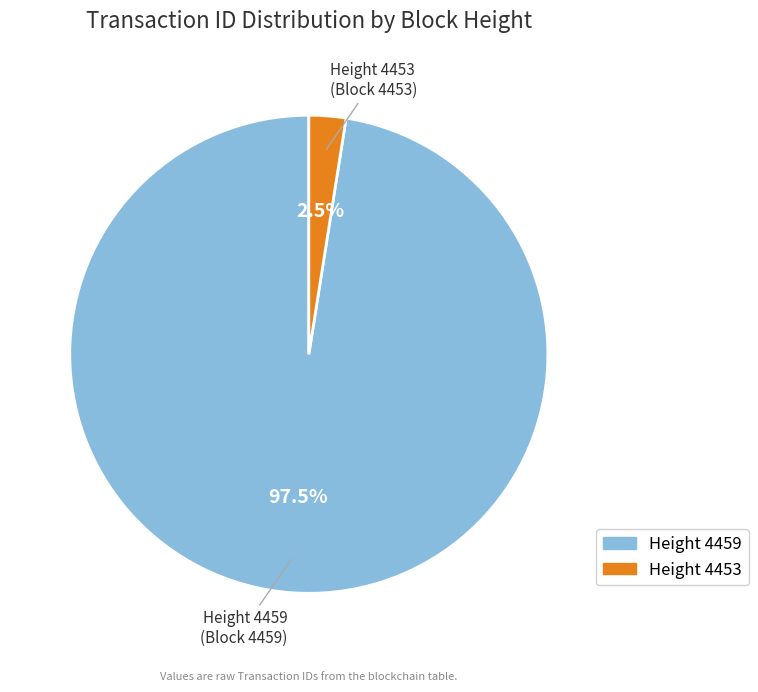

What portion of the pie excludes Height 4453?

97.5%